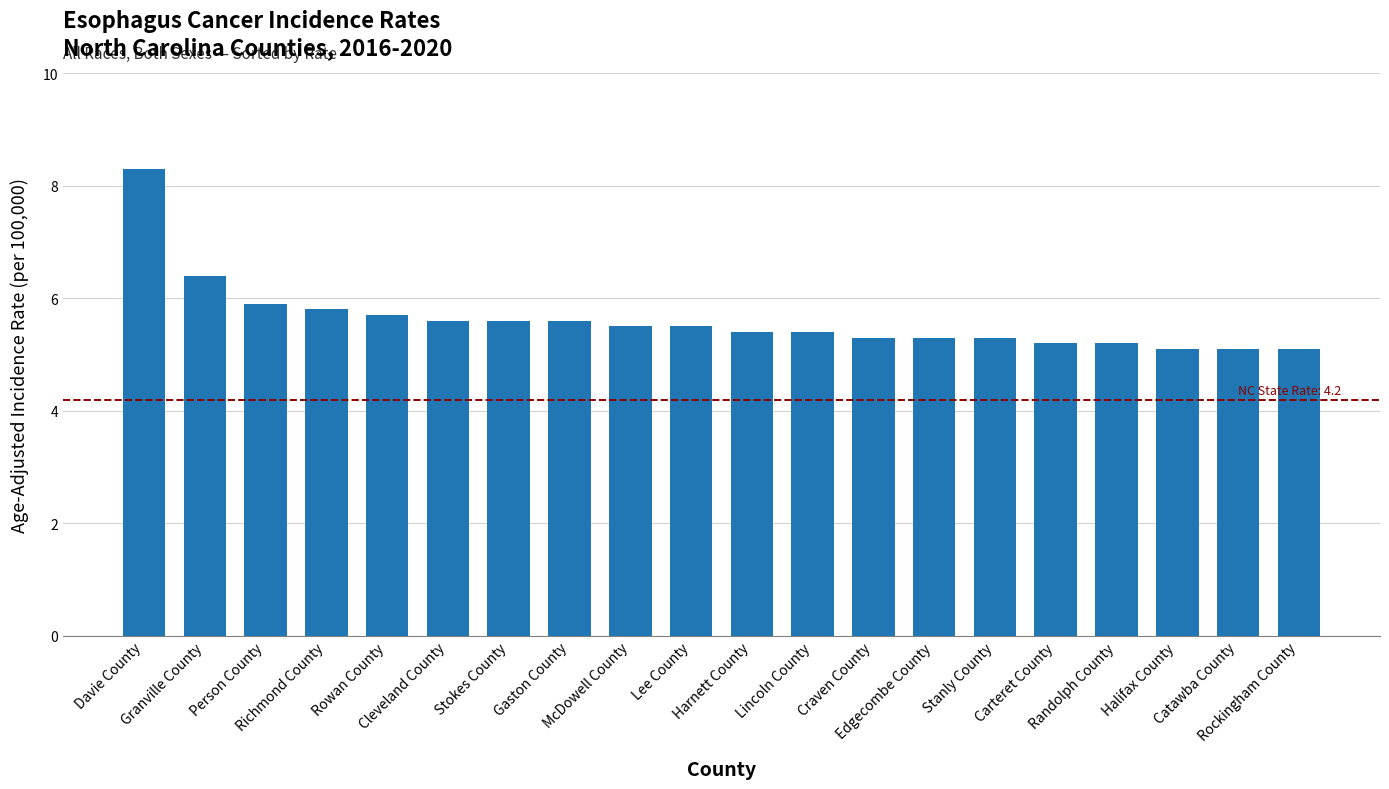

Which has a higher value, Cleveland County or Harnett County?

Cleveland County